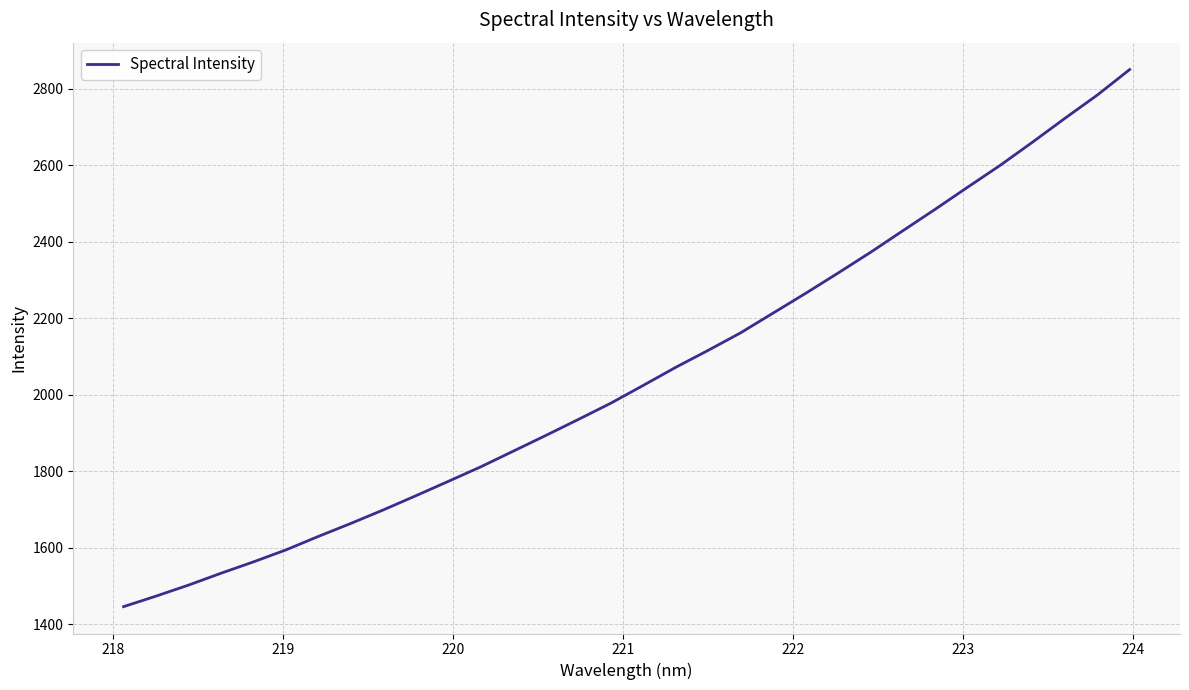

What is the minimum value shown in the chart?

1445.7